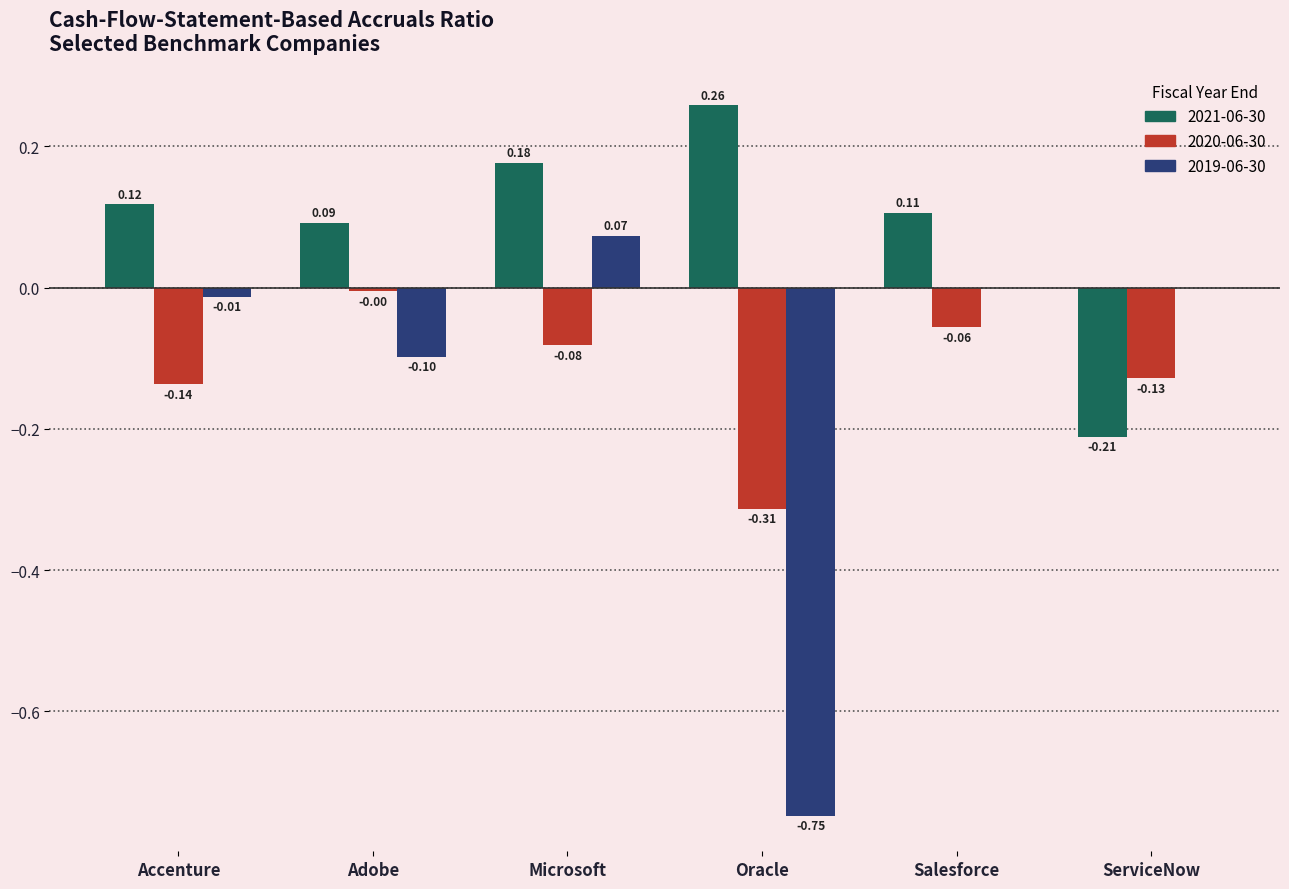

At which label does 2020-06-30 reach its peak?

Adobe